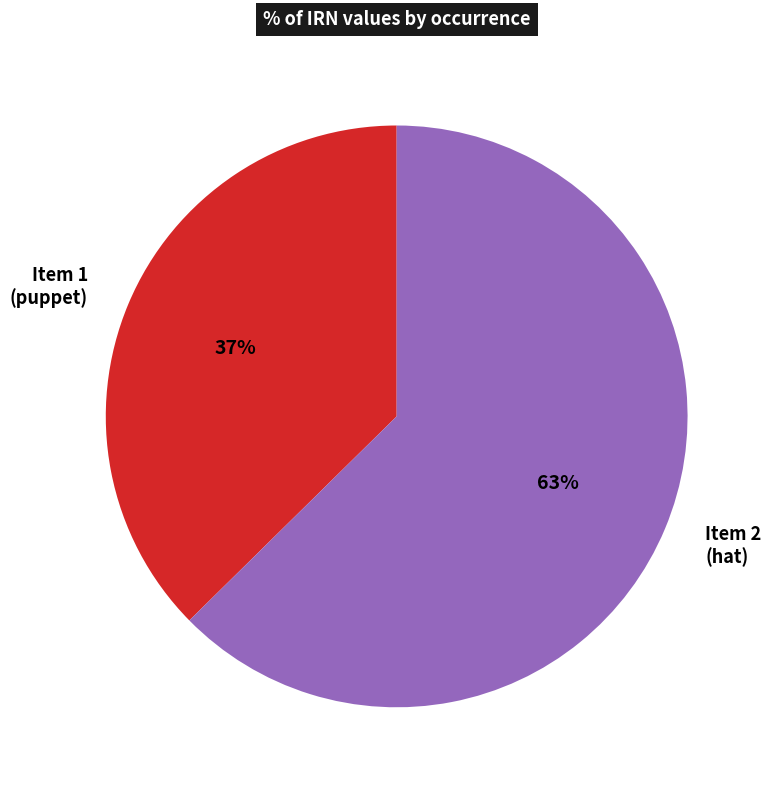

How many segments does this pie chart have?

2